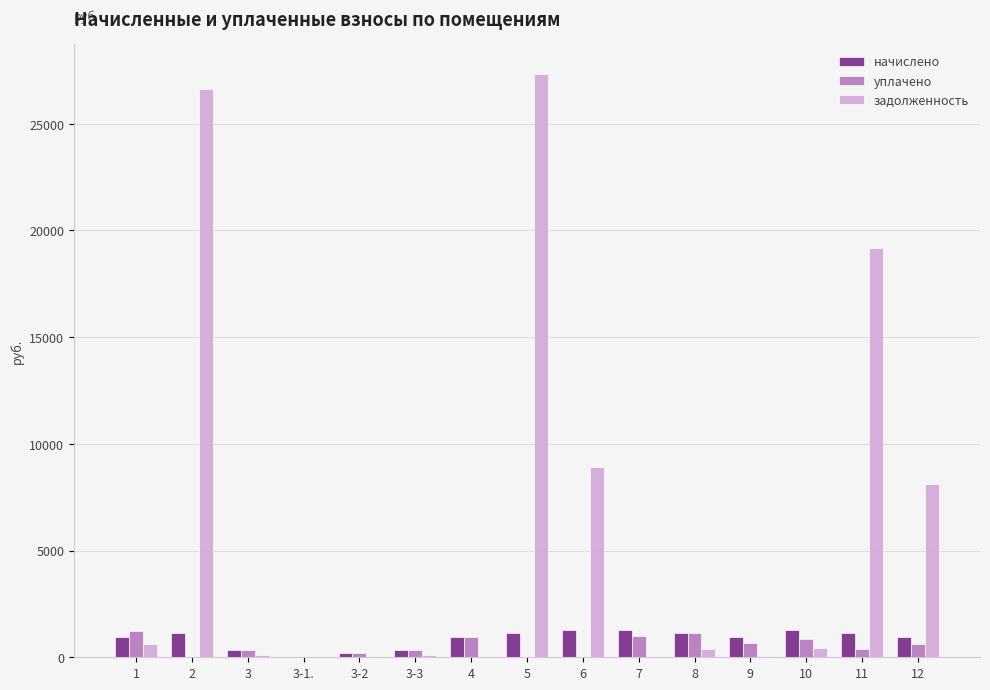

Read the начислено value at 6.

1262.5